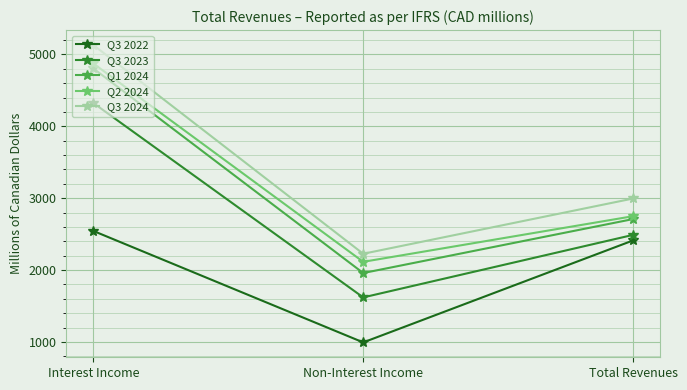

Is it true that Q3 2023 equals 4325 at Interest Income?

True